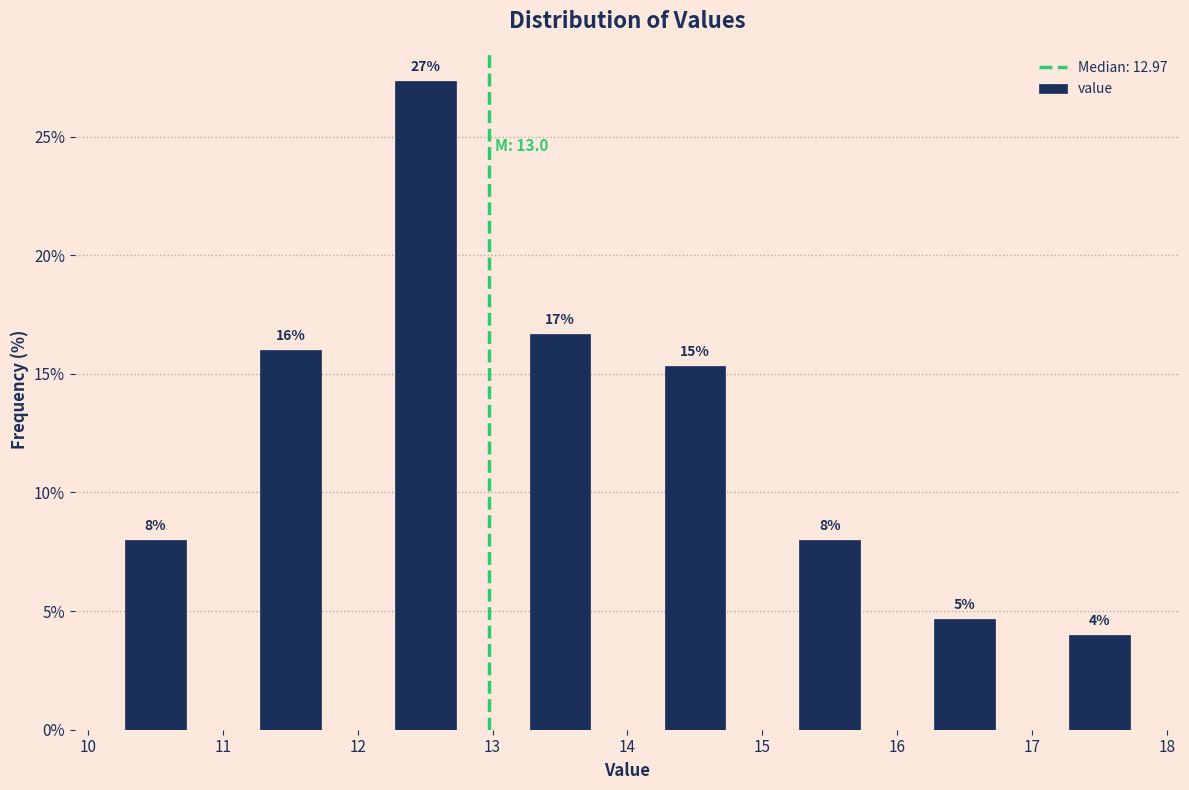

Over which range of the x-axis is the bar tallest?

12 to 13